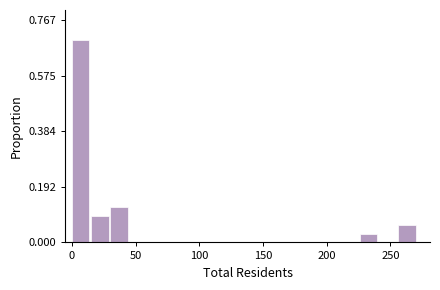

Around what value on the x-axis is the tallest bar? Give the approximate position of its centre, as read against the axis.

5